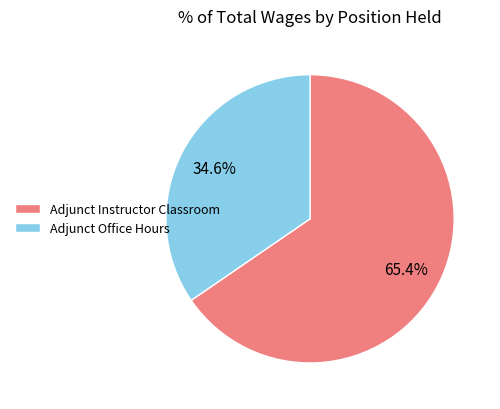

Is the sum of Adjunct Instructor Classroom and Adjunct Office Hours greater than half?

Yes